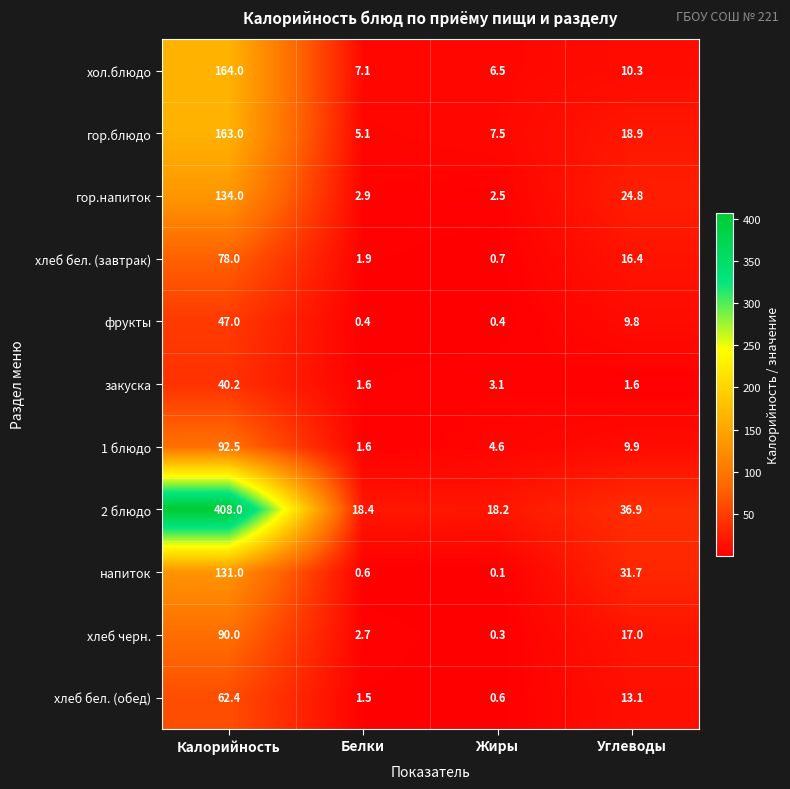

Is the value of 1 блюдо at Калорийность greater than the value of фрукты at Углеводы?

Yes